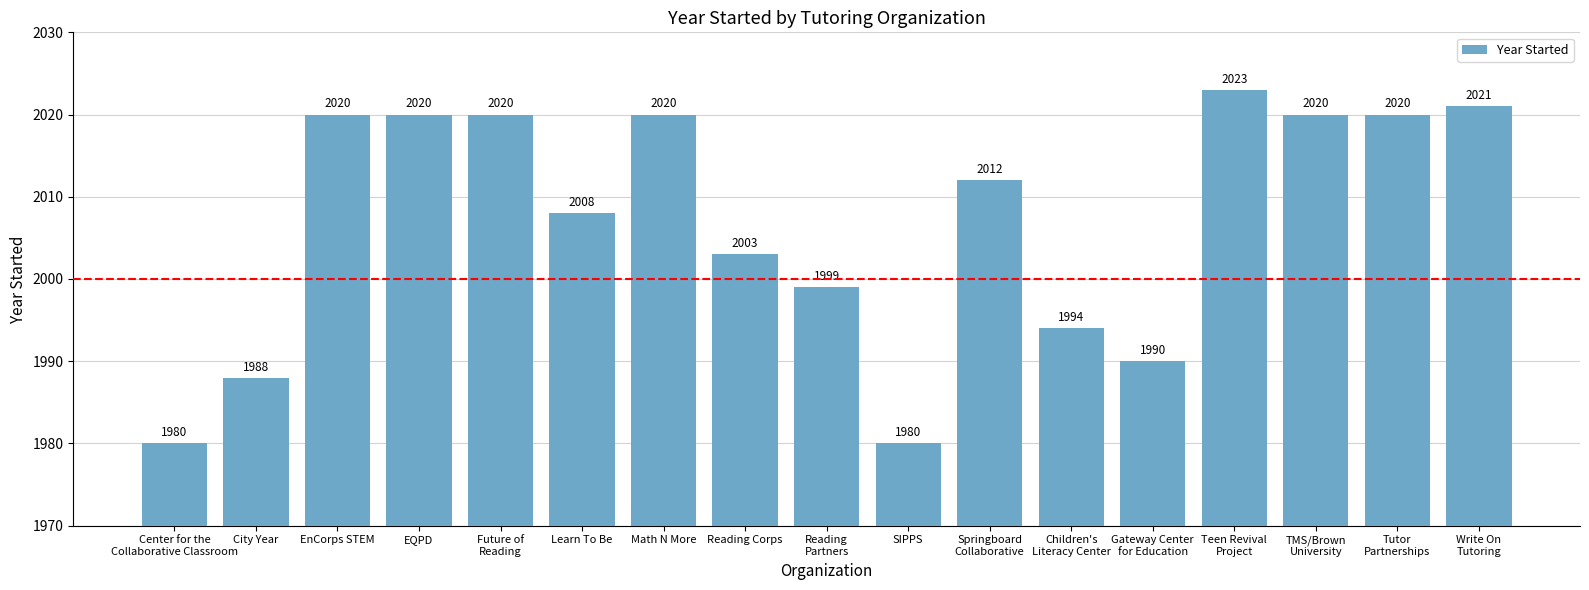

Reading left to right, list all the values displayed in this chart.

1980	1988	2020	2020	2020	2008	2020	2003	1999	1980	2012	1994	1990	2023	2020	2020	2021